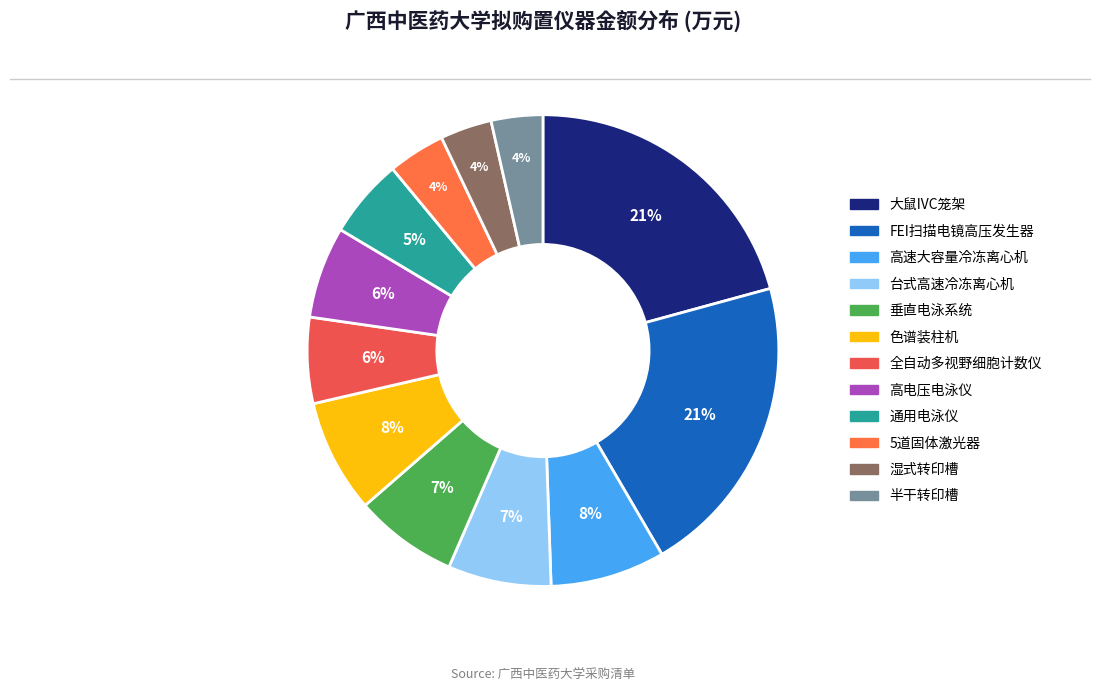

Which slice is the largest?

FEI扫描电镜高压发生器